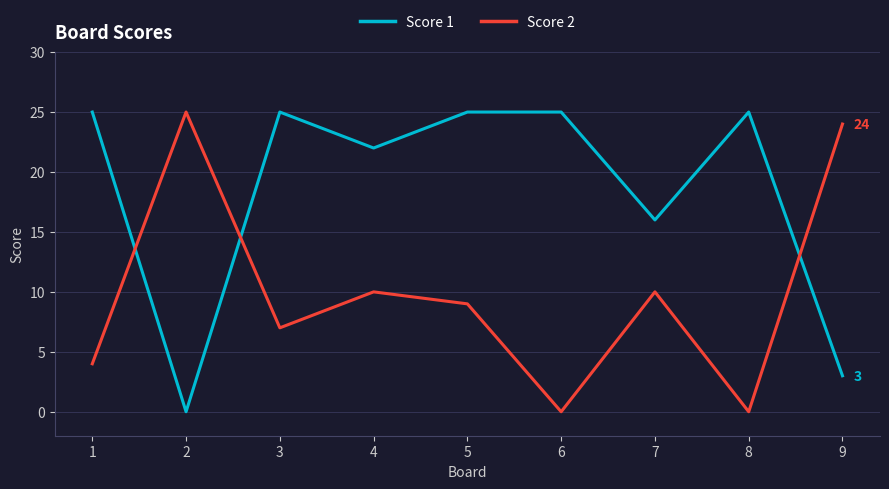

Reading right to left, extract all data points from this chart.

Score 1: 9=3	8=25	7=16	6=25	5=25	4=22	3=25	2=0	1=25
Score 2: 9=24	8=0	7=10	6=0	5=9	4=10	3=7	2=25	1=4